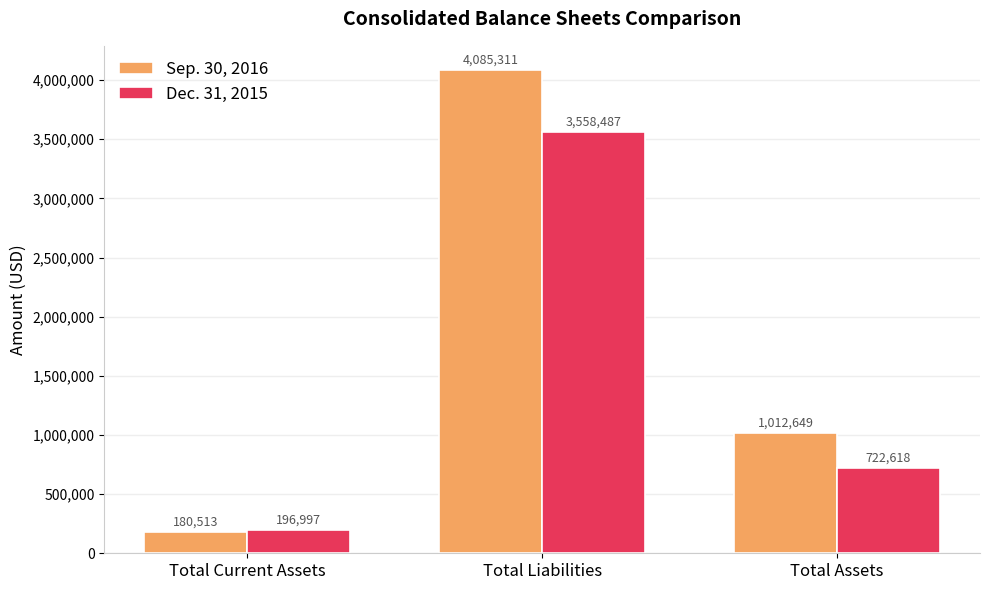

At which category does the chart reach its peak across all series?

Total Liabilities